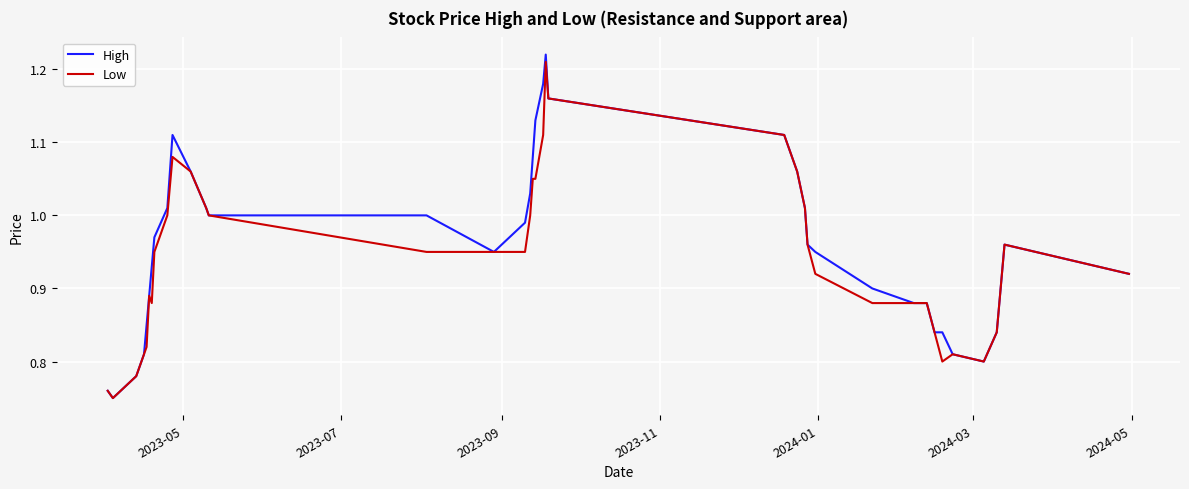

Which series has the largest range (max minus min)?

High